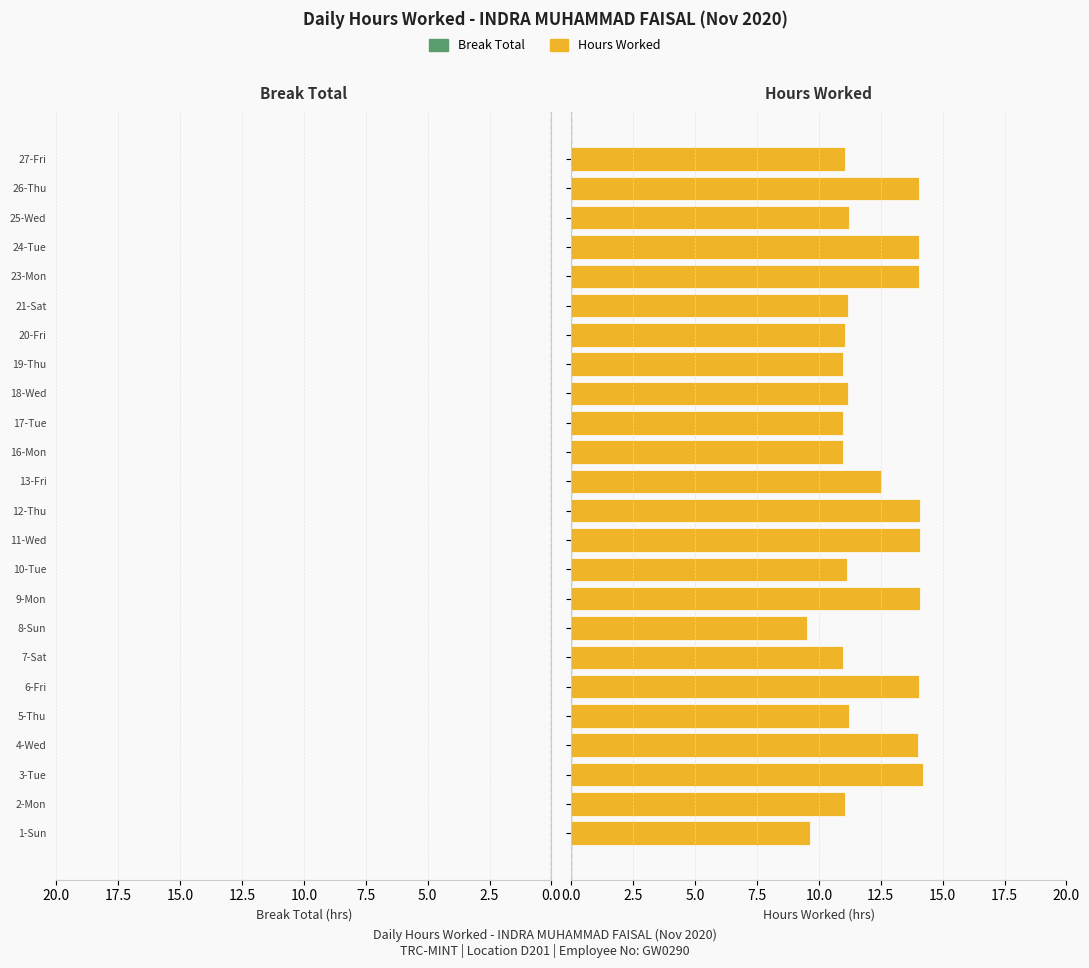

What is the smallest value displayed?

9.5